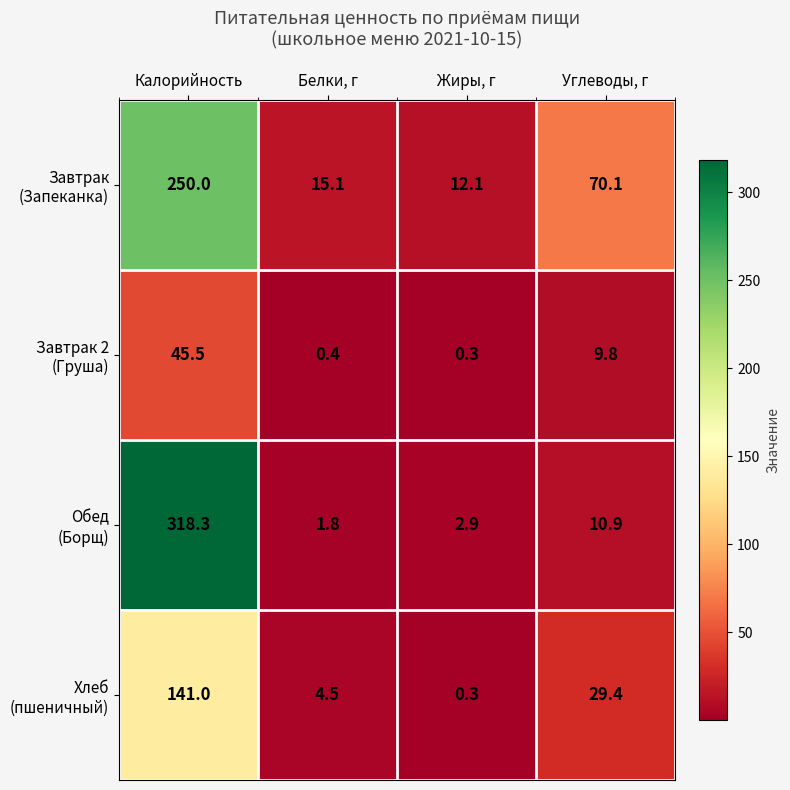

What is the spread (max minus min) of values at Жиры, г?

11.8